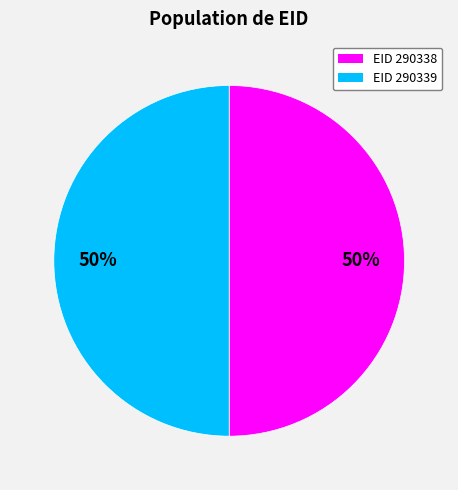

Approximately how many times larger is the value at EID 290339 compared to EID 290338?

1.0